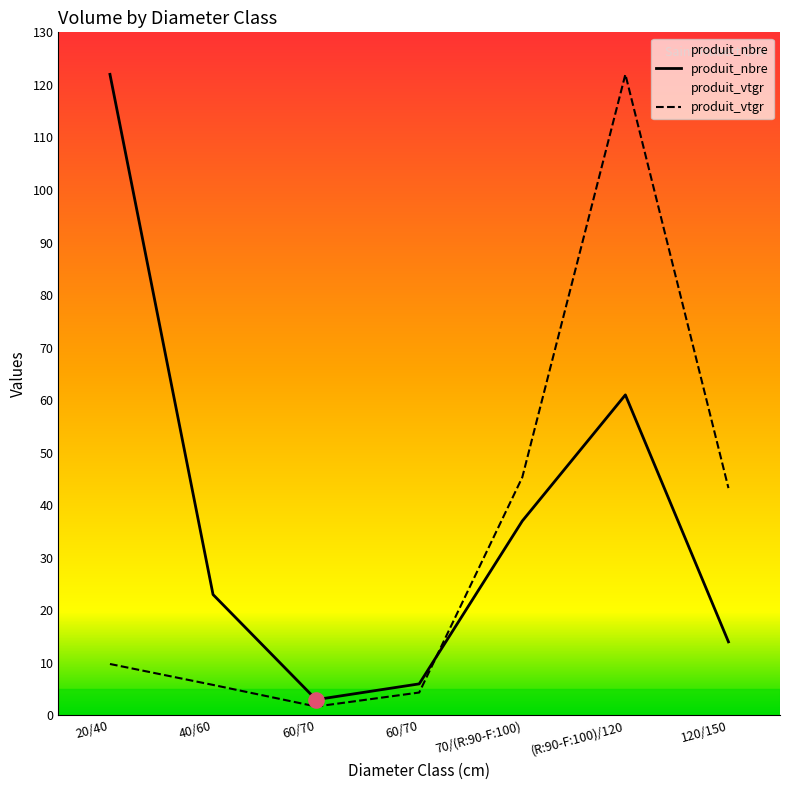

What are all the series names shown in the legend?

produit_nbre, produit_vtgr